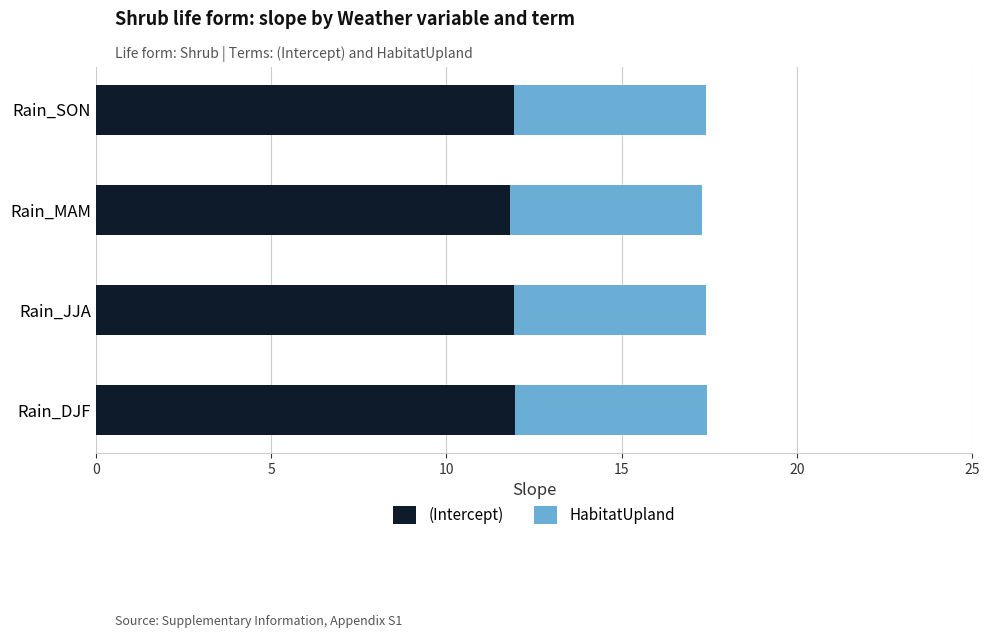

What is the average value of the (Intercept) series?

11.9